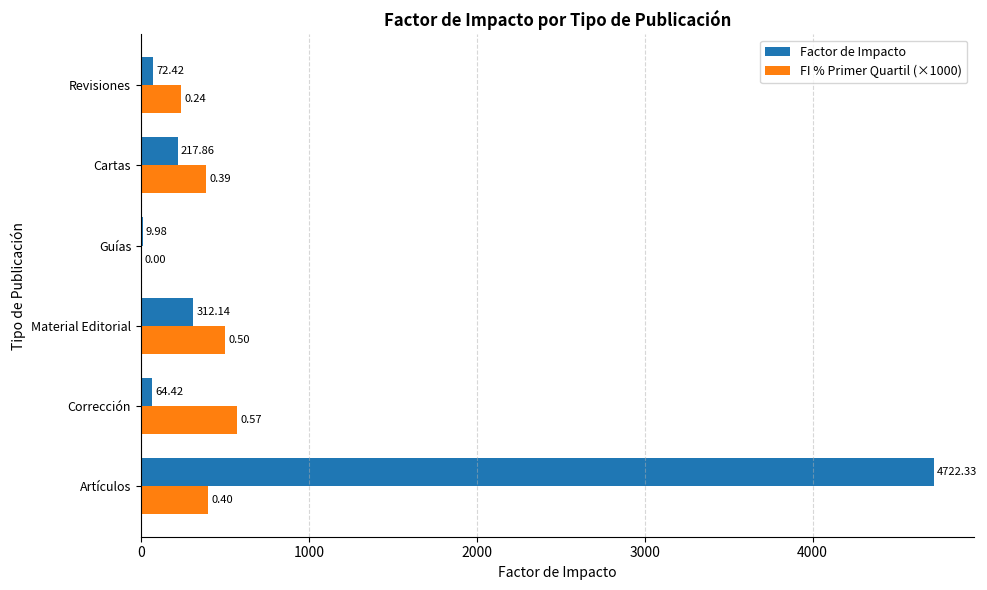

What is the total value across all series at Guías?

10.0